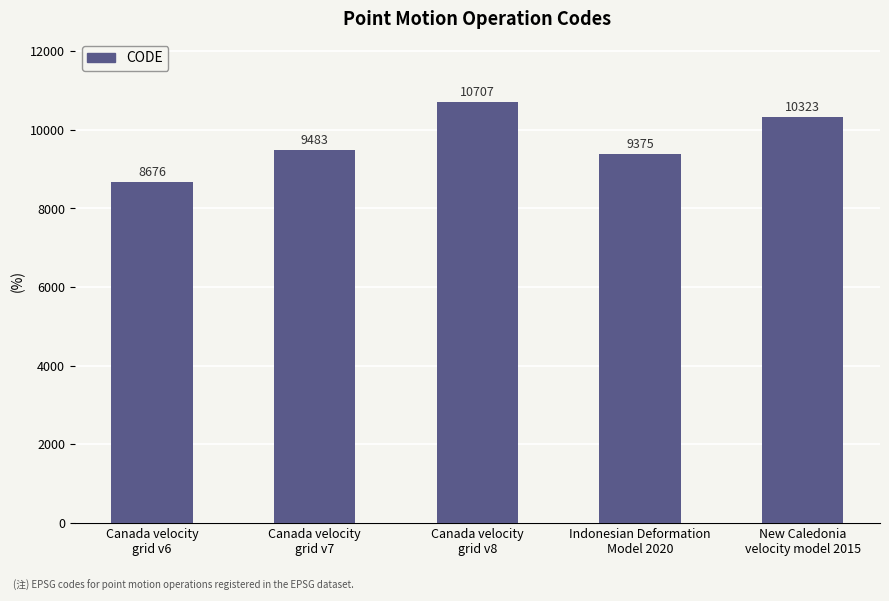

Reading left to right, list all the values displayed in this chart.

8676	9483	10707	9375	10323